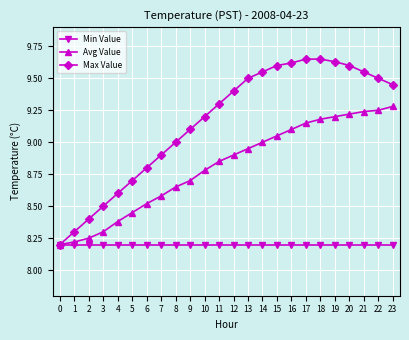

Is the value of Min Value at 4 greater than the value of Avg Value at 15?

No